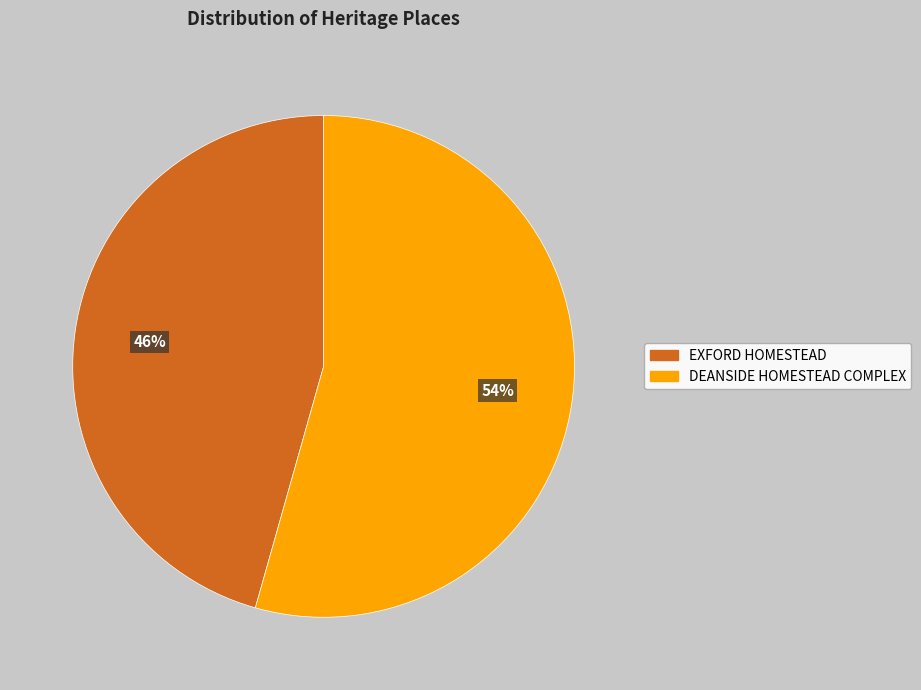

Is it true that EXFORD HOMESTEAD is 40% of the pie?

False